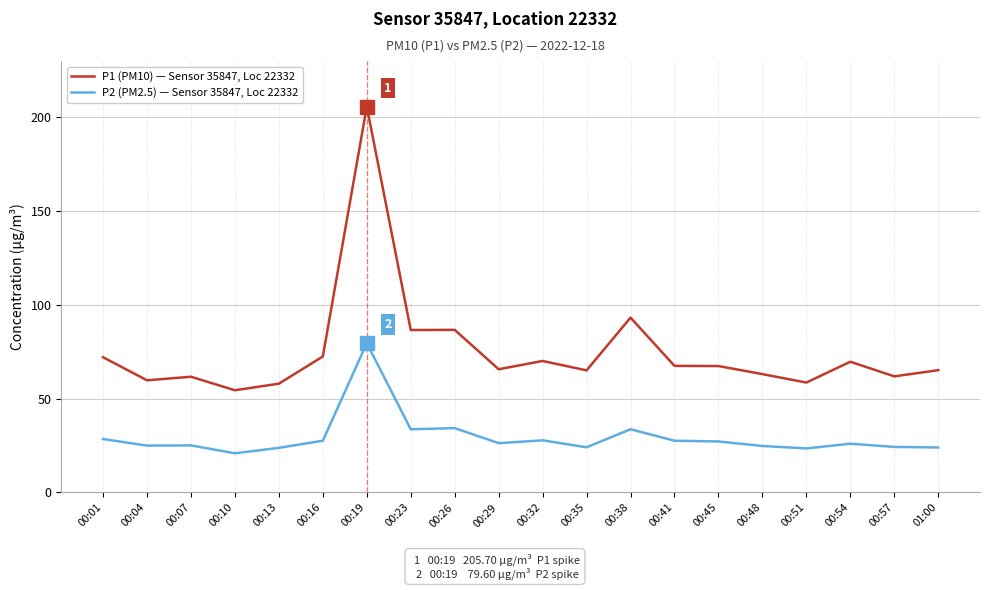

What are all the series names shown in the legend?

P1 (PM10) — Sensor 35847, Loc 22332, P2 (PM2.5) — Sensor 35847, Loc 22332